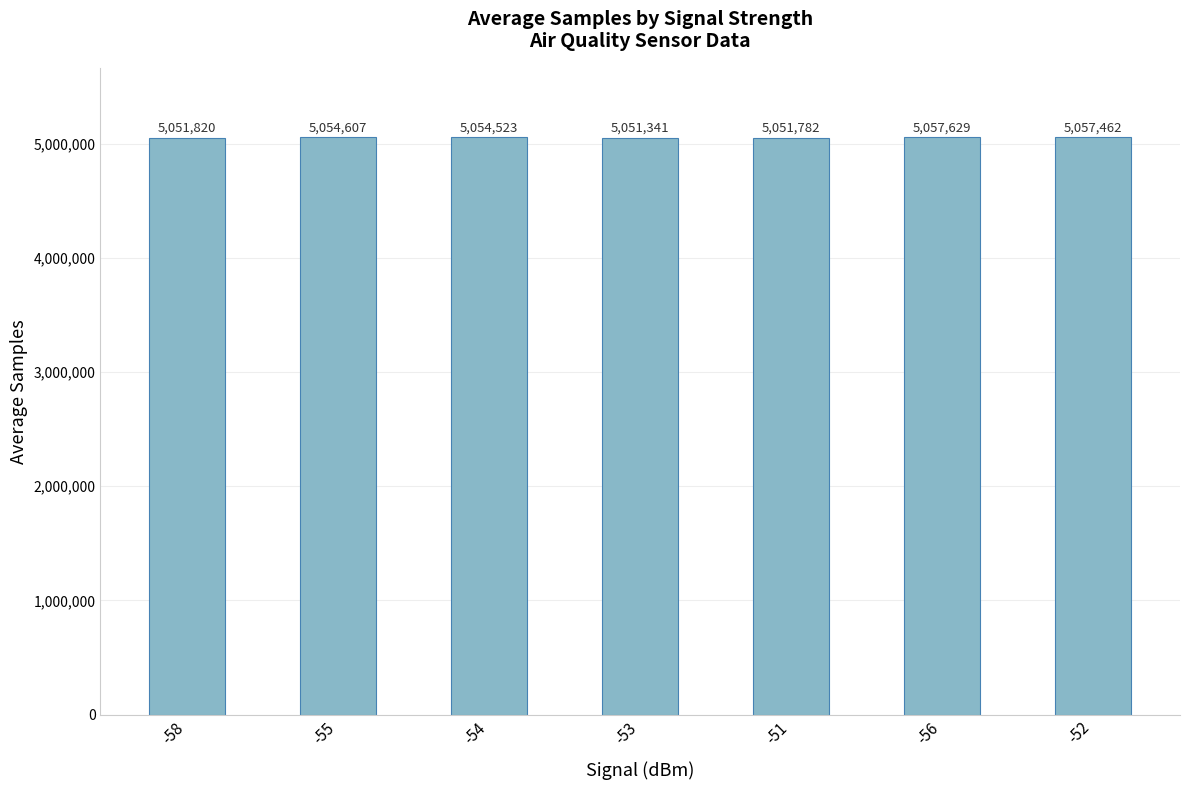

What is the change in value from -53 to -52?

+6121